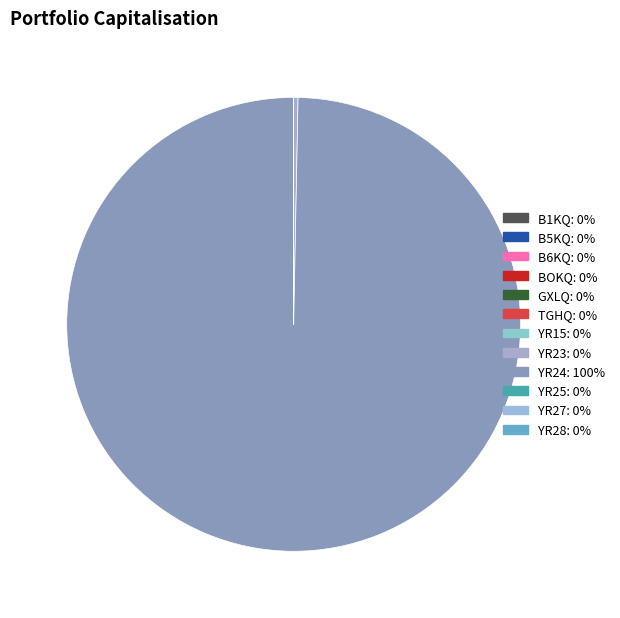

Is there a majority slice in this chart?

Yes